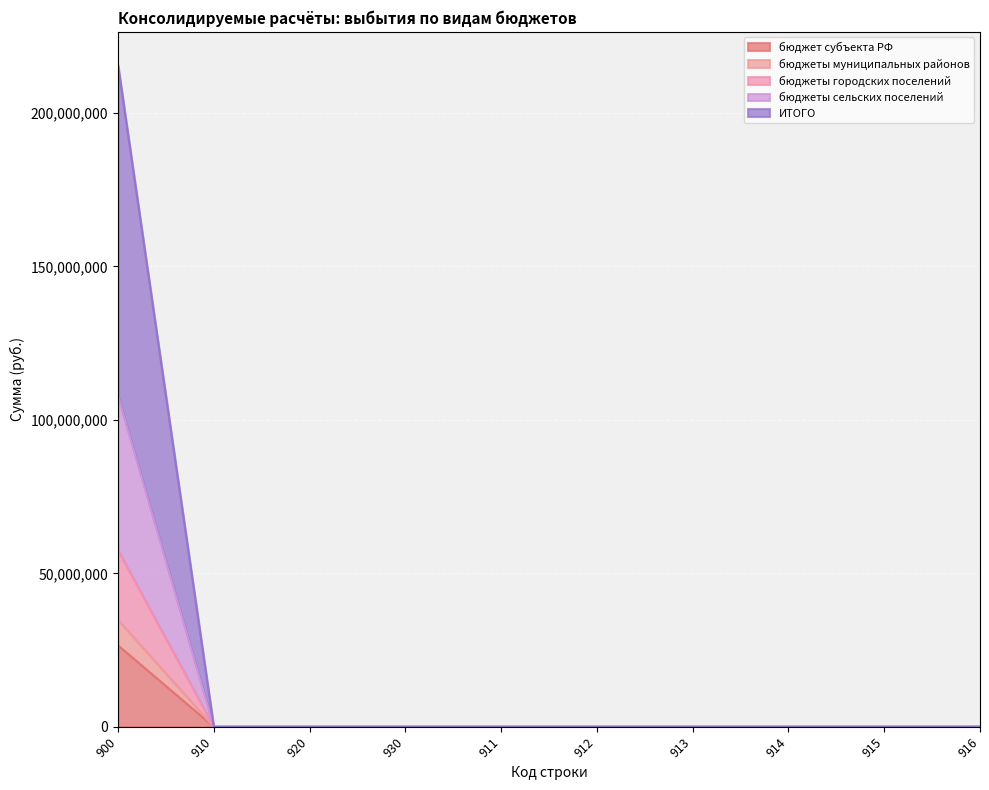

At which category is the sum across all series the highest?

900